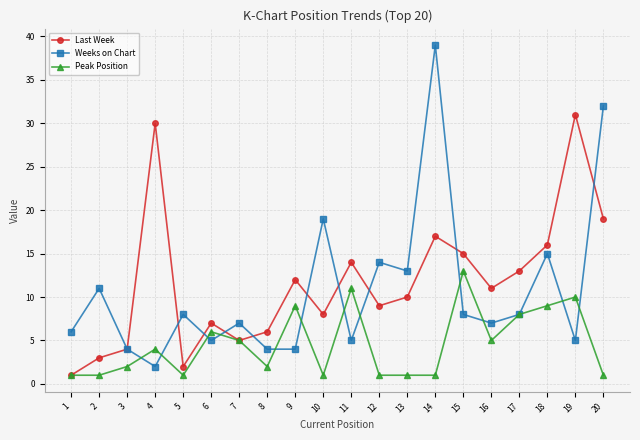

Reading left to right, list all the values displayed in this chart.

Last Week: 1=1	2=3	3=4	4=30	5=2	6=7	7=5	8=6	9=12	10=8	11=14	12=9	13=10	14=17	15=15	16=11	17=13	18=16	19=31	20=19
Weeks on Chart: 1=6	2=11	3=4	4=2	5=8	6=5	7=7	8=4	9=4	10=19	11=5	12=14	13=13	14=39	15=8	16=7	17=8	18=15	19=5	20=32
Peak Position: 1=1	2=1	3=2	4=4	5=1	6=6	7=5	8=2	9=9	10=1	11=11	12=1	13=1	14=1	15=13	16=5	17=8	18=9	19=10	20=1